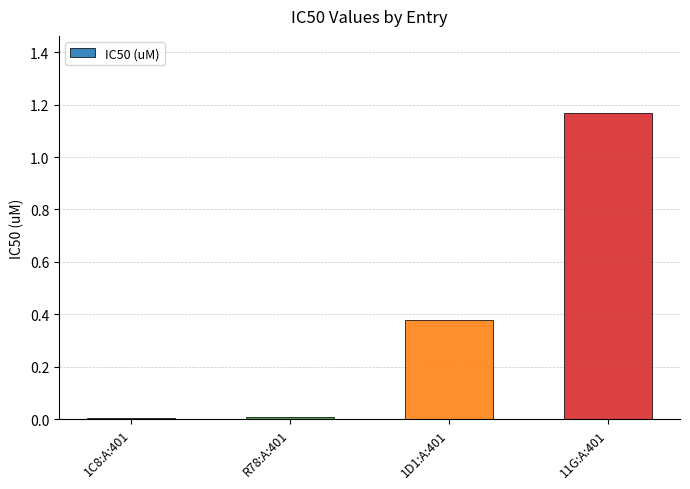

Which label corresponds to the largest value in the chart?

11G:A:401